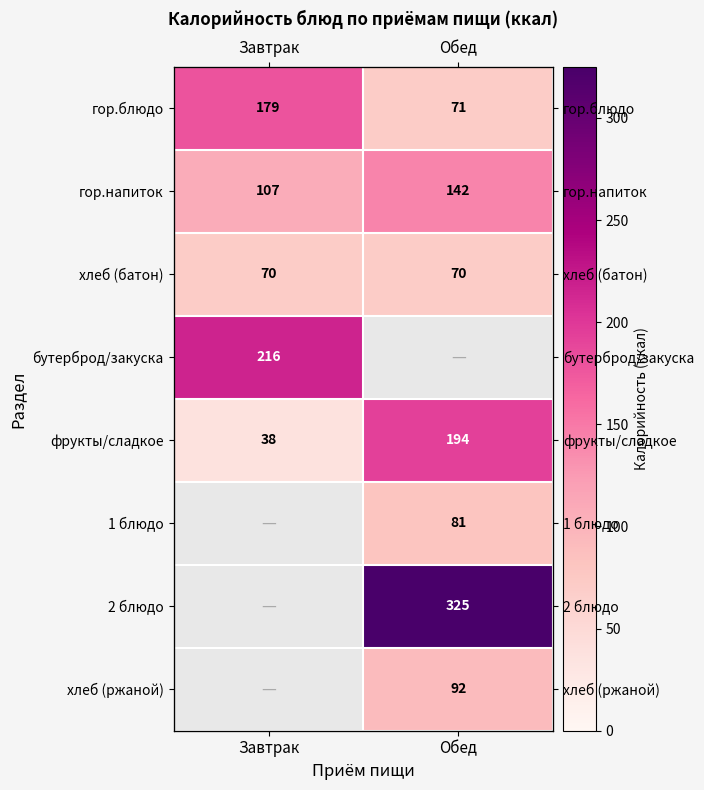

Which category has the highest value across all series?

Обед